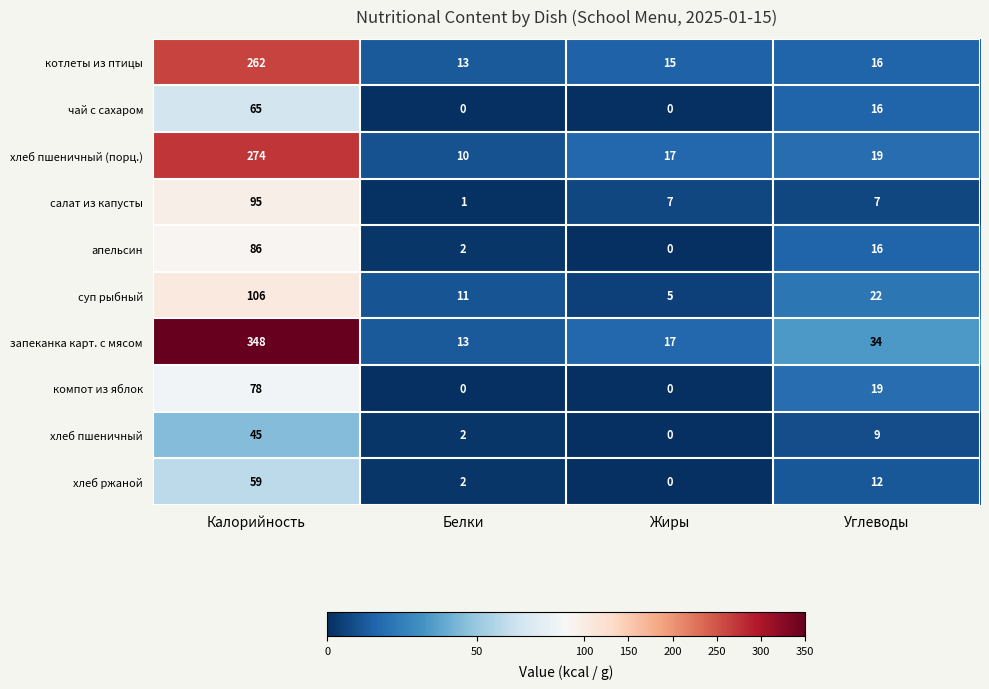

True or false: хлеб пшеничный (порц.) has a value of 14 at Белки.

False